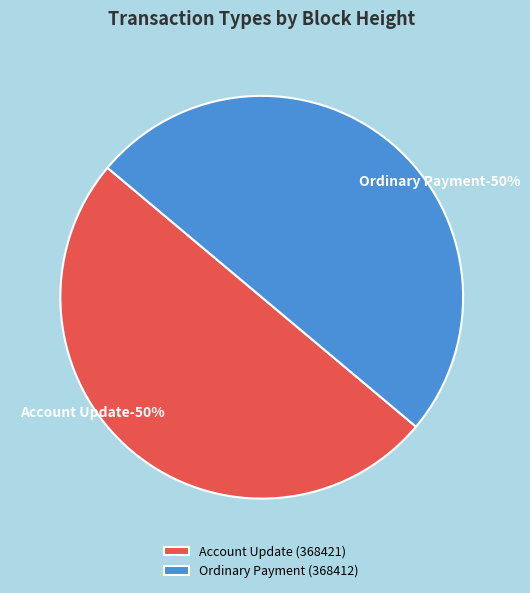

What is the largest slice in the pie chart?

368421